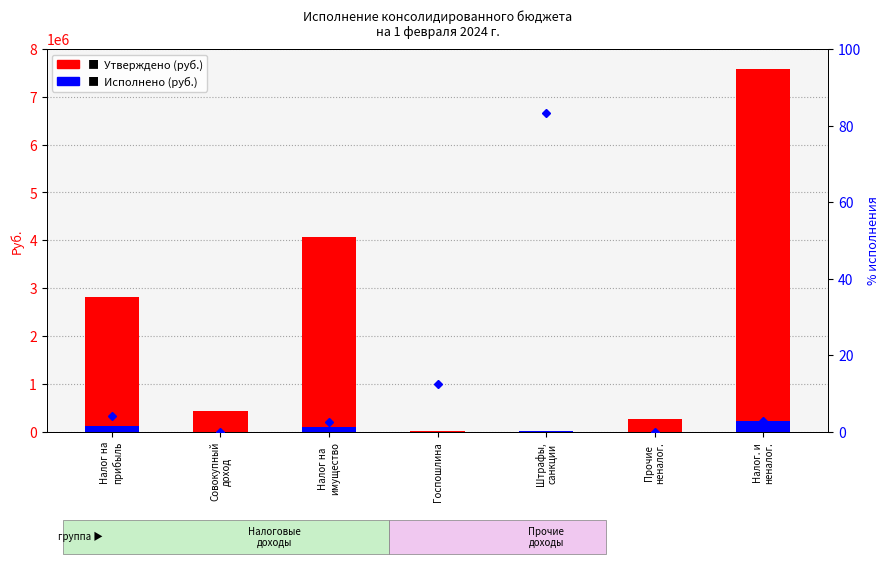

The value of Утверждено (руб.) at Штрафы,
санкции is 2400.0. True or false?

True